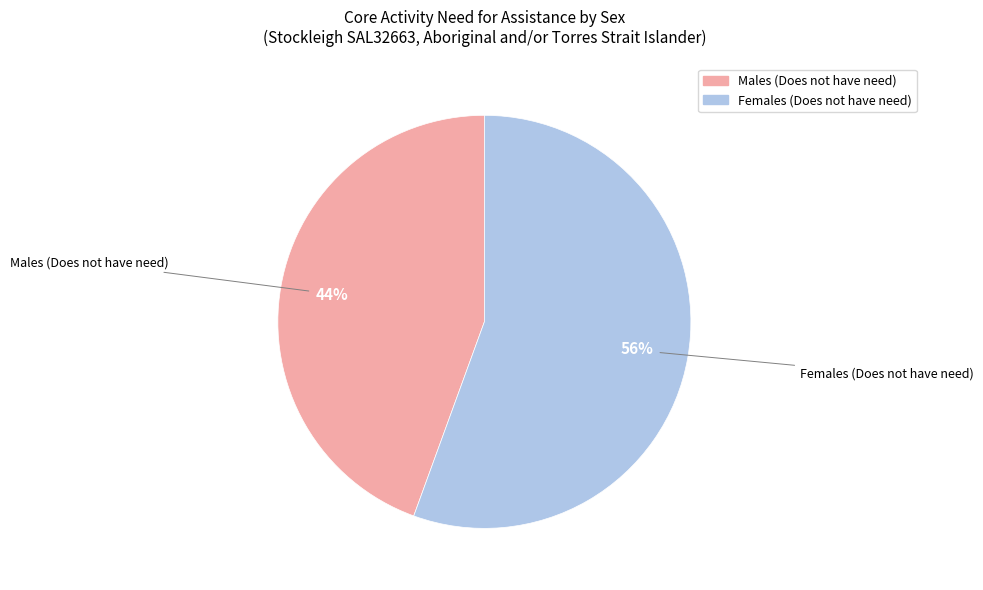

Count the number of slices in the pie.

2